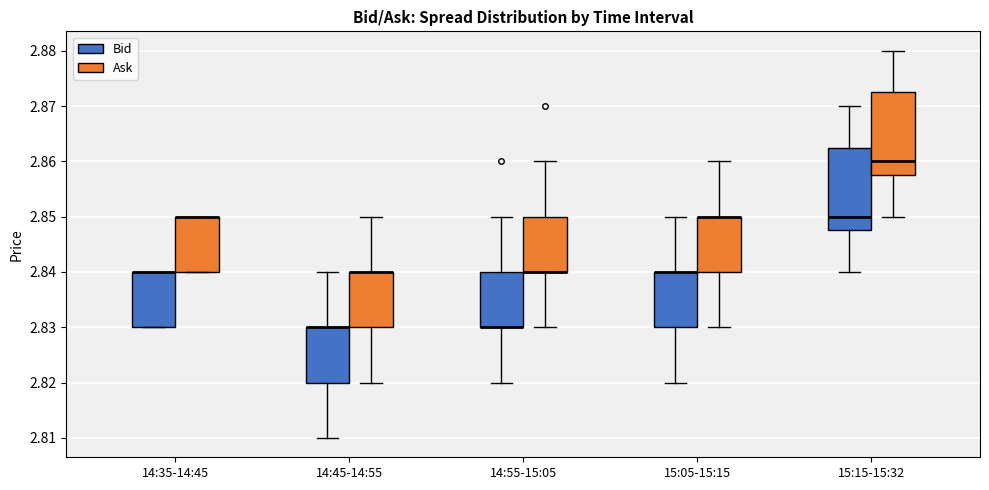

Where does the upper whisker of the box for 14:55-15:05 (Ask) end on the y-axis? The values are not printed on the chart, so give them approximately, as read against the axis.

2.860